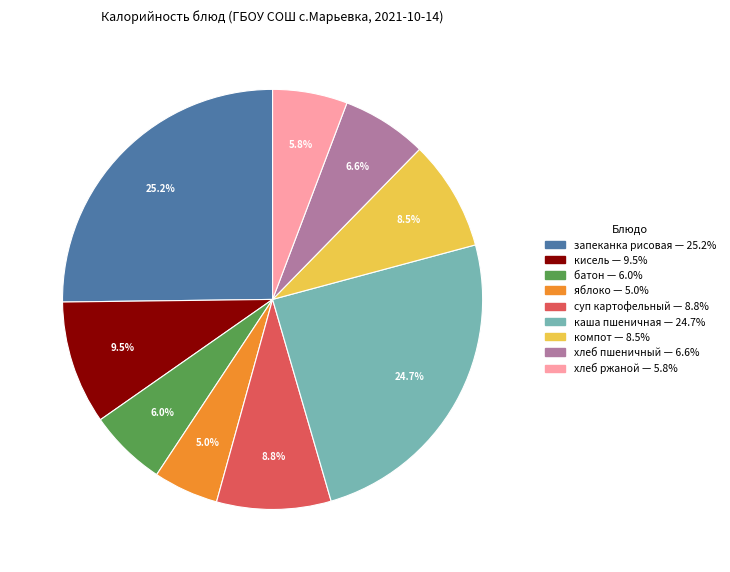

Is there a majority slice in this chart?

No